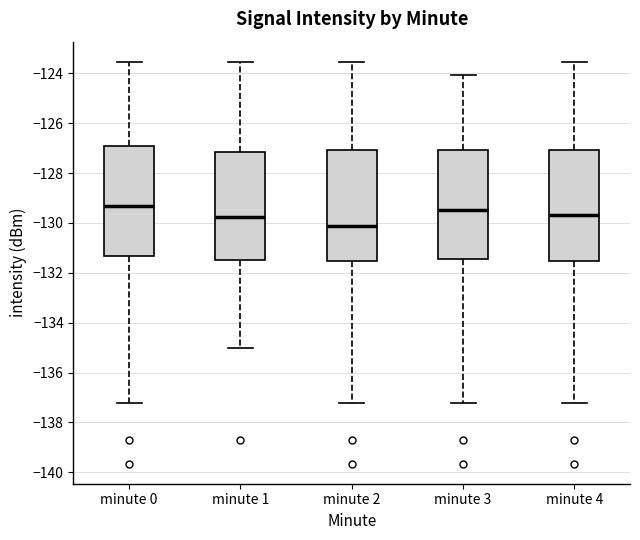

Reading left to right, read every box against the y-axis: the position of its median line, the range the box covers, and the ends of its whiskers. The values are not printed on the chart, so give them approximately, as read against the axis.

minute 0: median -129.4, box -131.4 to -127.0, whiskers -137.2 to -123.6
minute 1: median -129.8, box -131.4 to -127.2, whiskers -135.0 to -123.6
minute 2: median -130.2, box -131.6 to -127.0, whiskers -137.2 to -123.6
minute 3: median -129.4, box -131.4 to -127.0, whiskers -137.2 to -124.0
minute 4: median -129.6, box -131.6 to -127.0, whiskers -137.2 to -123.6